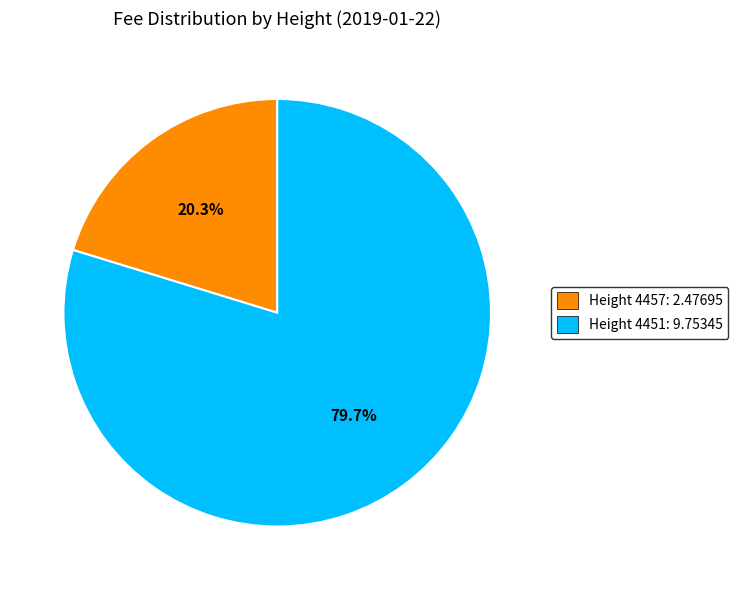

To the nearest percent, what is the difference between the Height 4451 and Height 4457 slice percentages?

59%